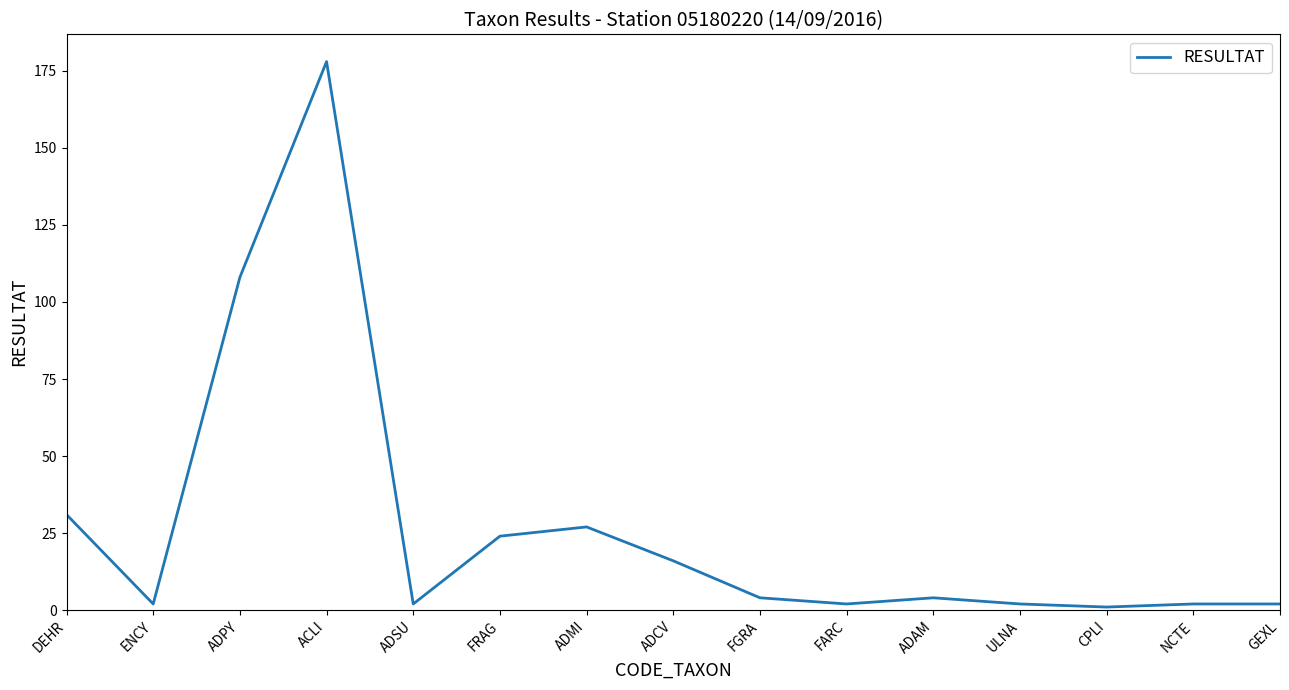

True or false: the data shows 108 at ADPY.

True